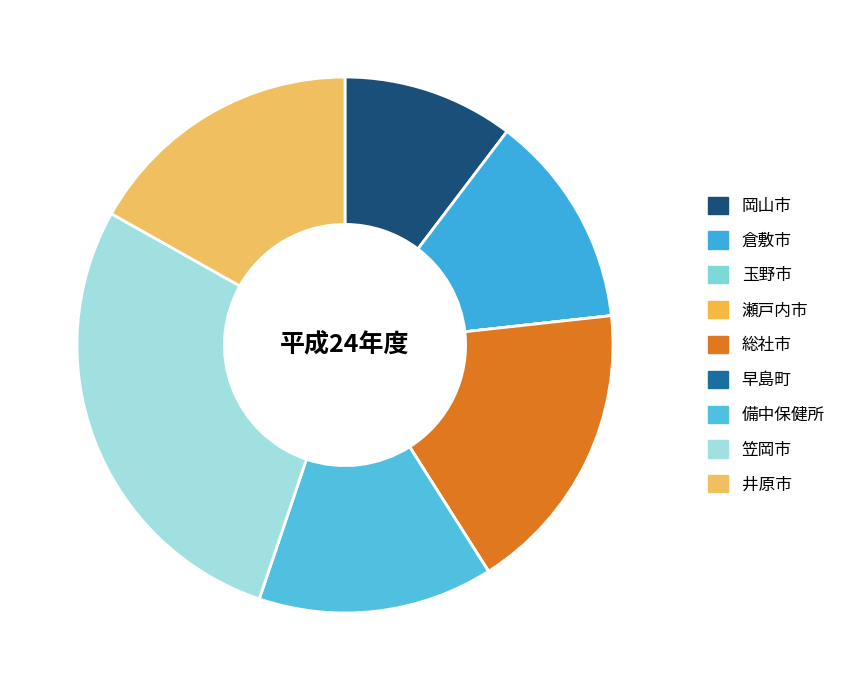

Is the sum of 備中保健所 and 井原市 greater than half?

No